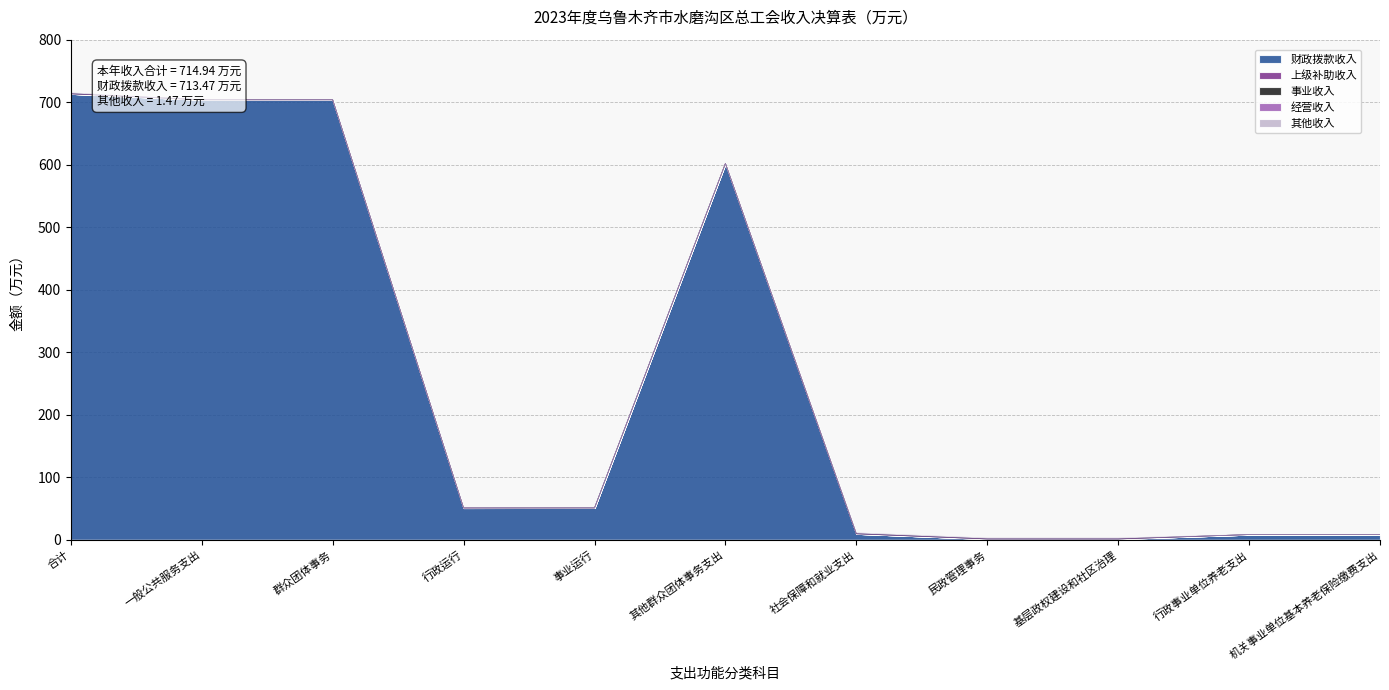

True or false: 经营收入 and 上级补助收入 cross at least once.

False